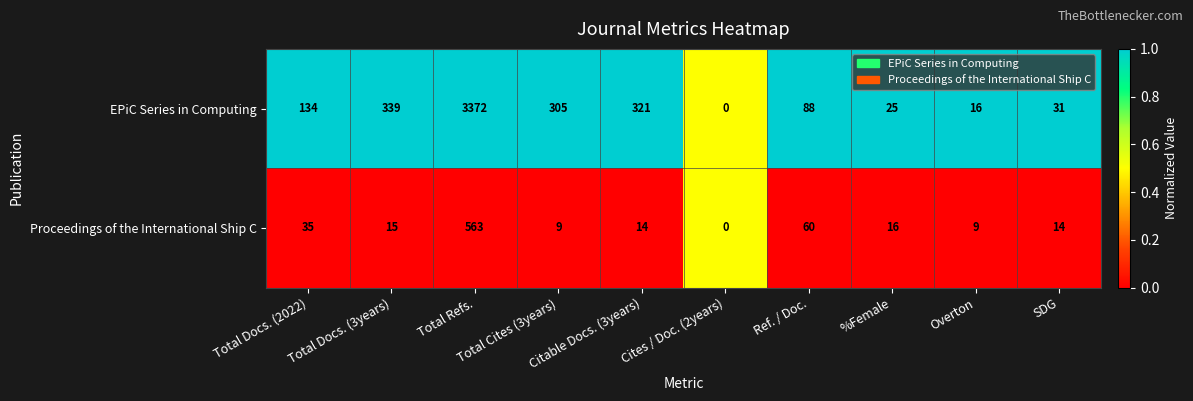

What is the sum of all EPiC Series in Computing values?

4631